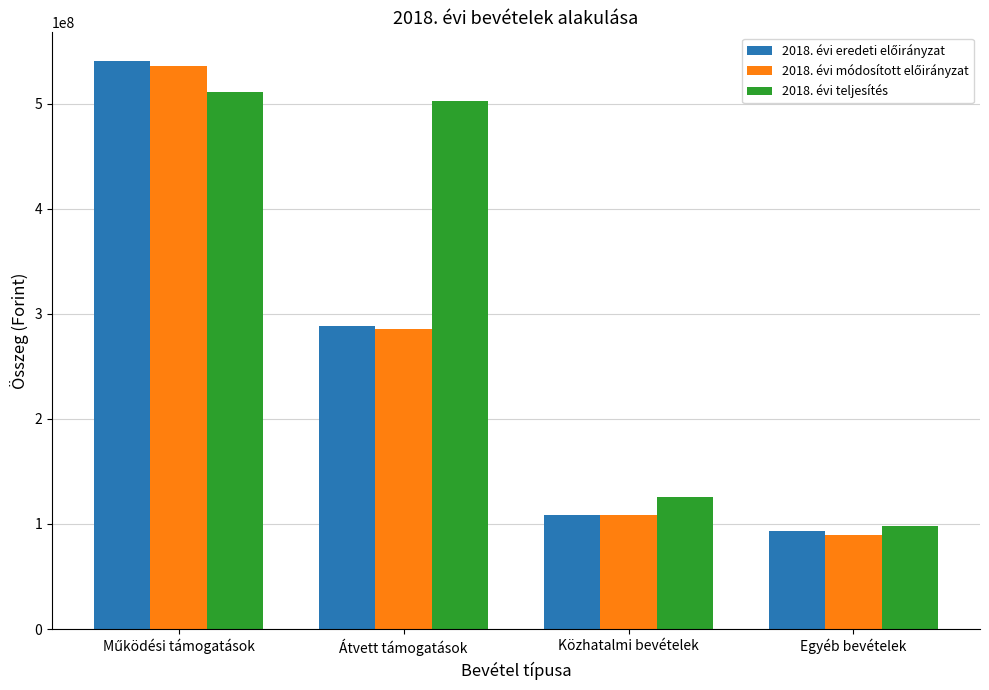

Are the bars horizontal?

No